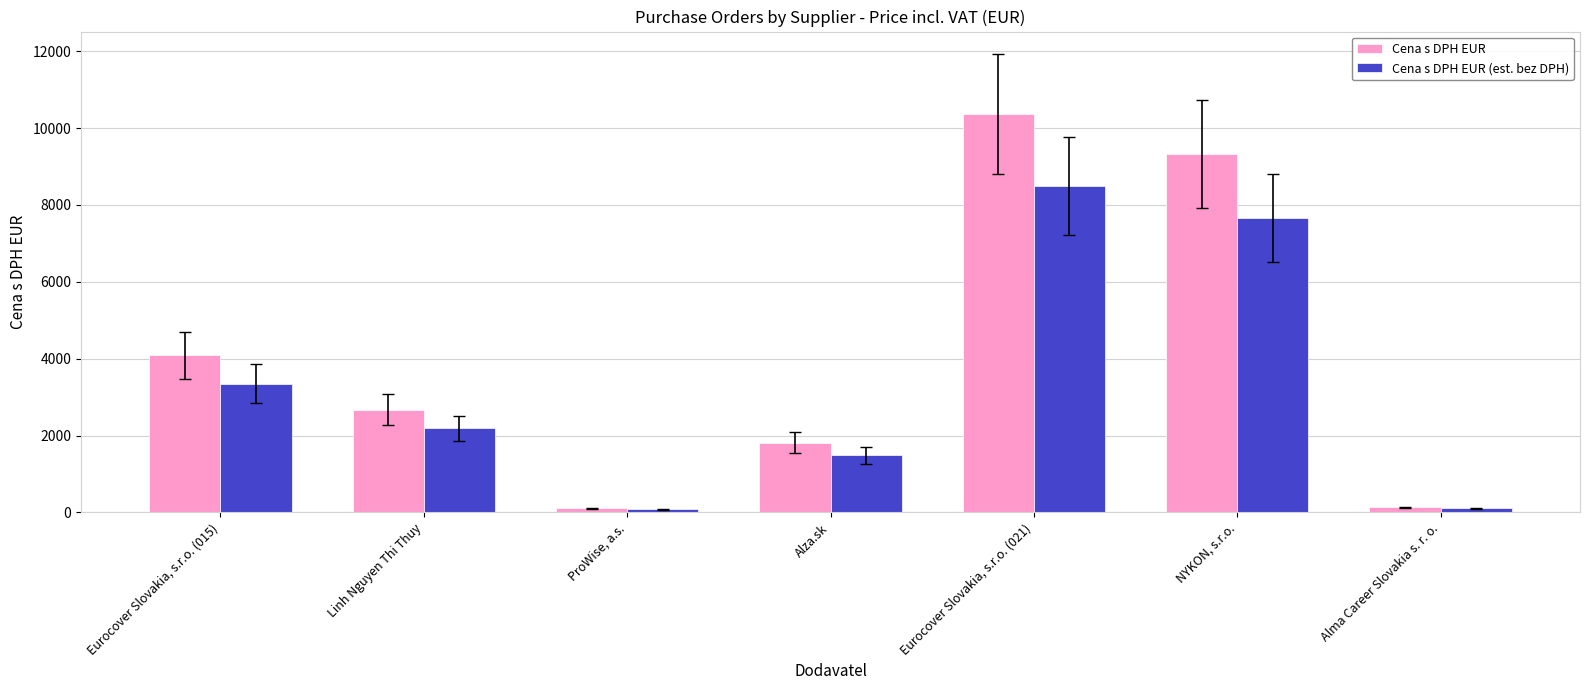

How many bars are there in total?

14